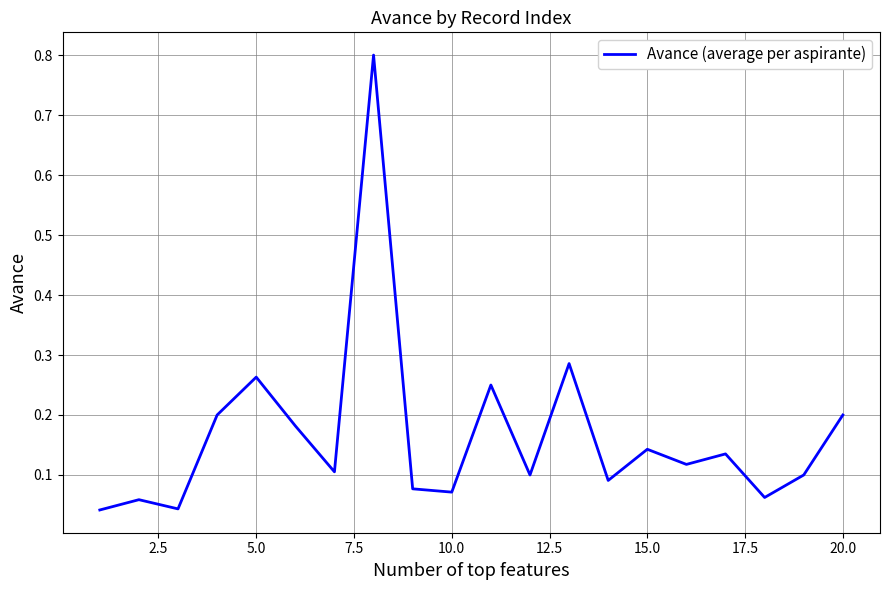

Does the chart have visible grid lines?

Yes